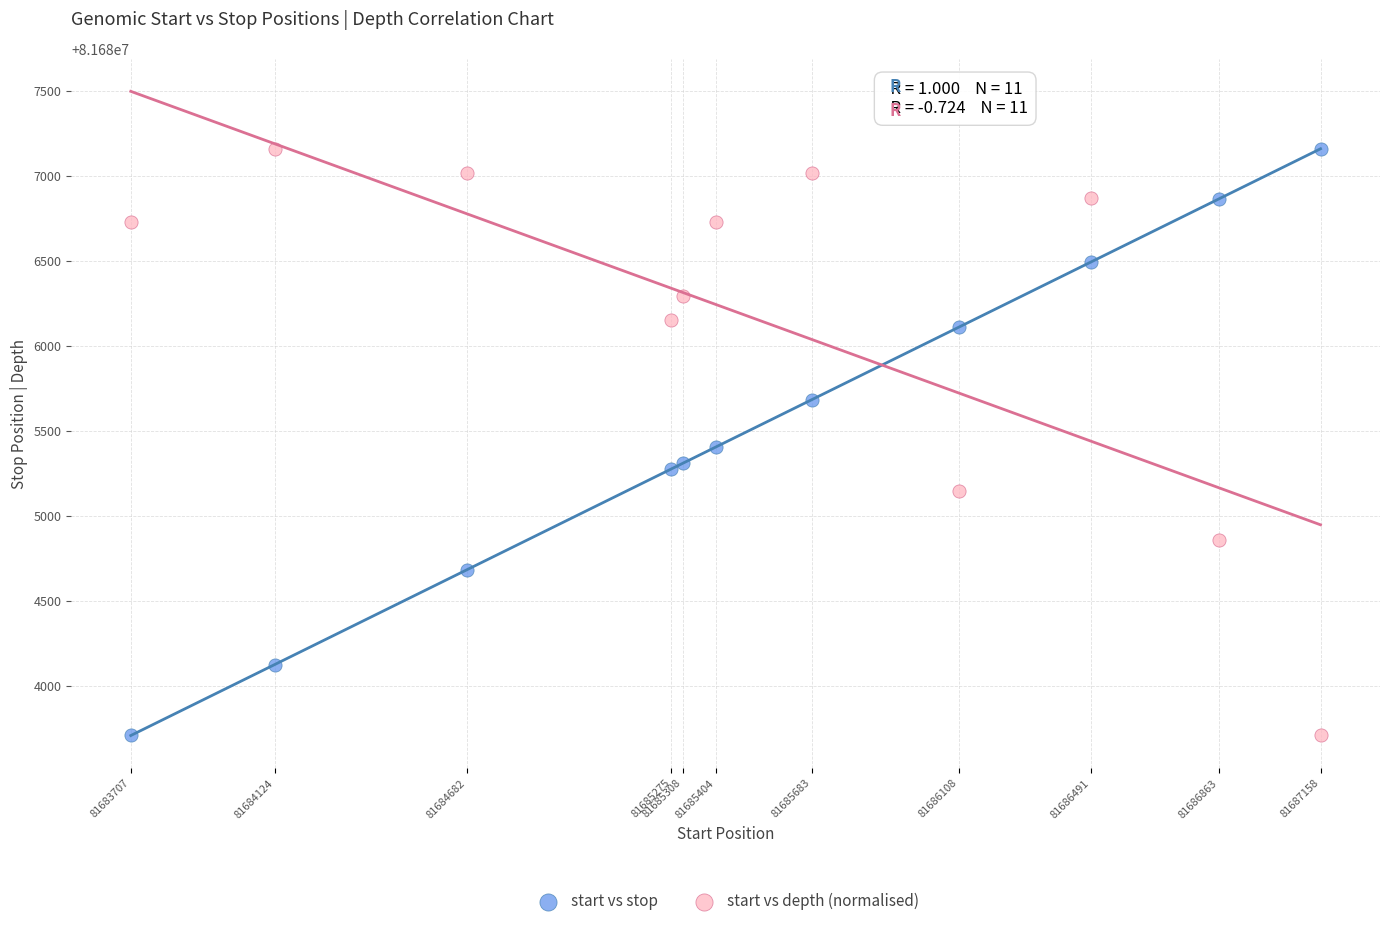

What is the X range (max minus min) for the scatter plot?

3451.0